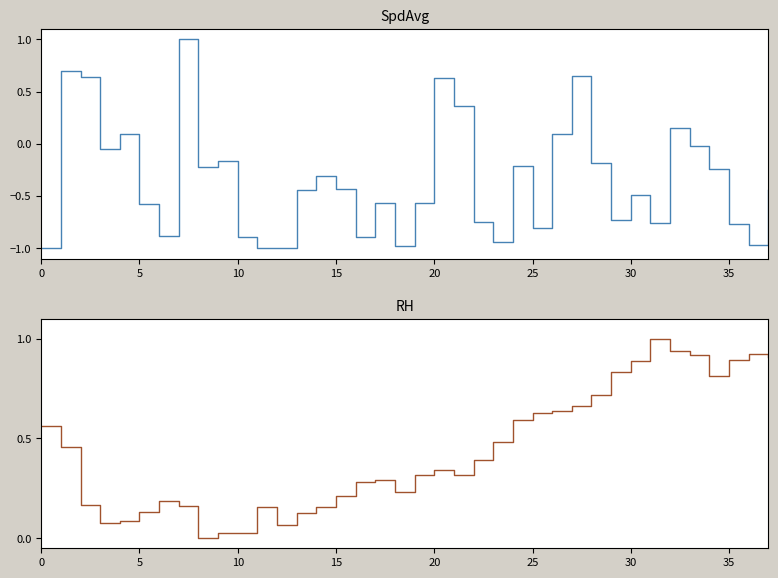

True or false: RH and SpdAvg intersect in this chart.

True